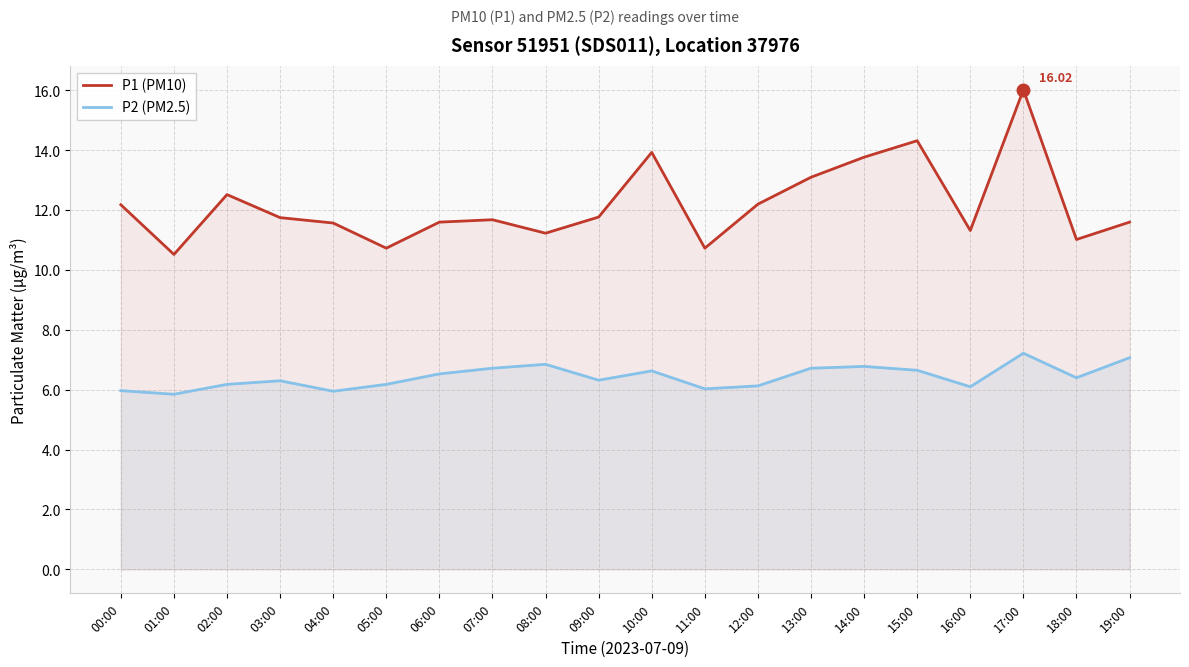

Rank the categories by P1 (PM10) value from highest to lowest.

17:00, 15:00, 10:00, 14:00, 13:00, 02:00, 12:00, 00:00, 09:00, 03:00, 07:00, 06:00, 19:00, 04:00, 16:00, 08:00, 18:00, 05:00, 11:00, 01:00